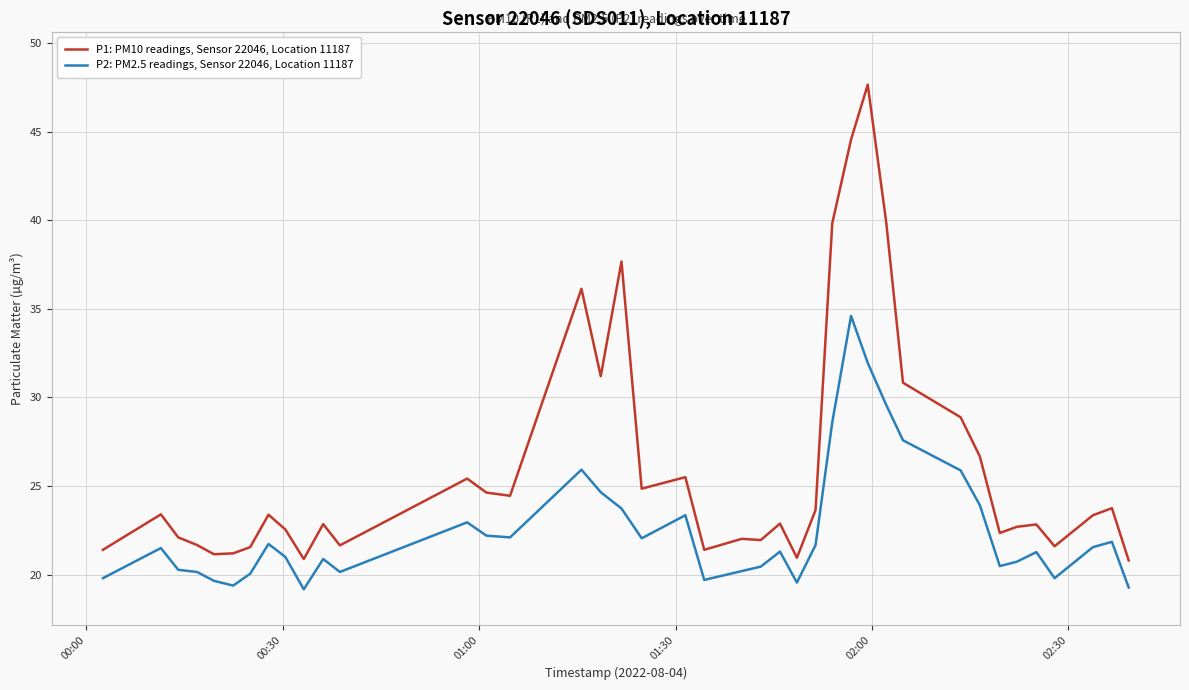

What is the lowest value of the P2: PM2.5 readings, Sensor 22046, Location 11187 series?

19.2